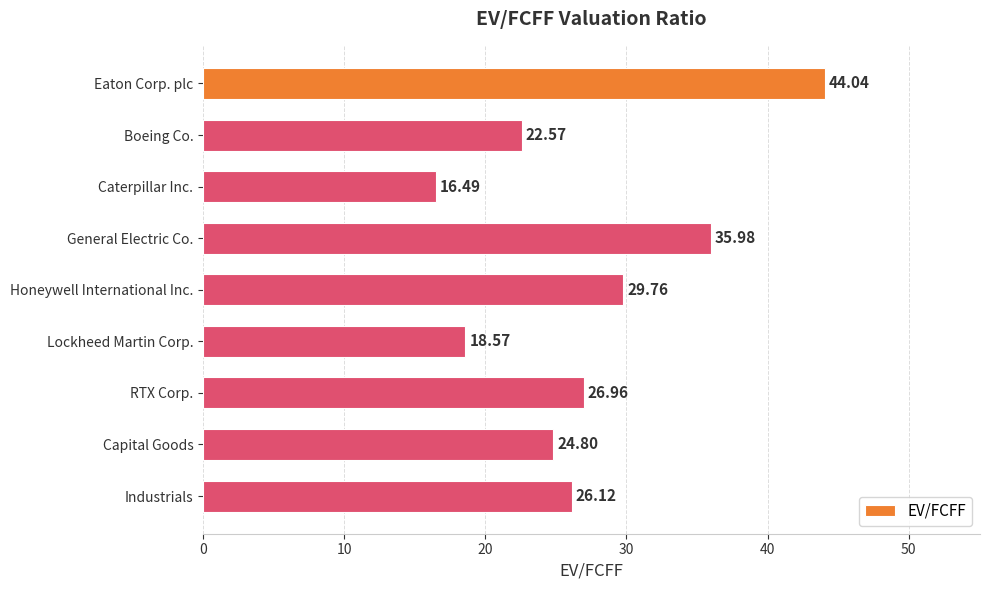

What is the change in value from Eaton Corp. plc to General Electric Co.?

-8.1